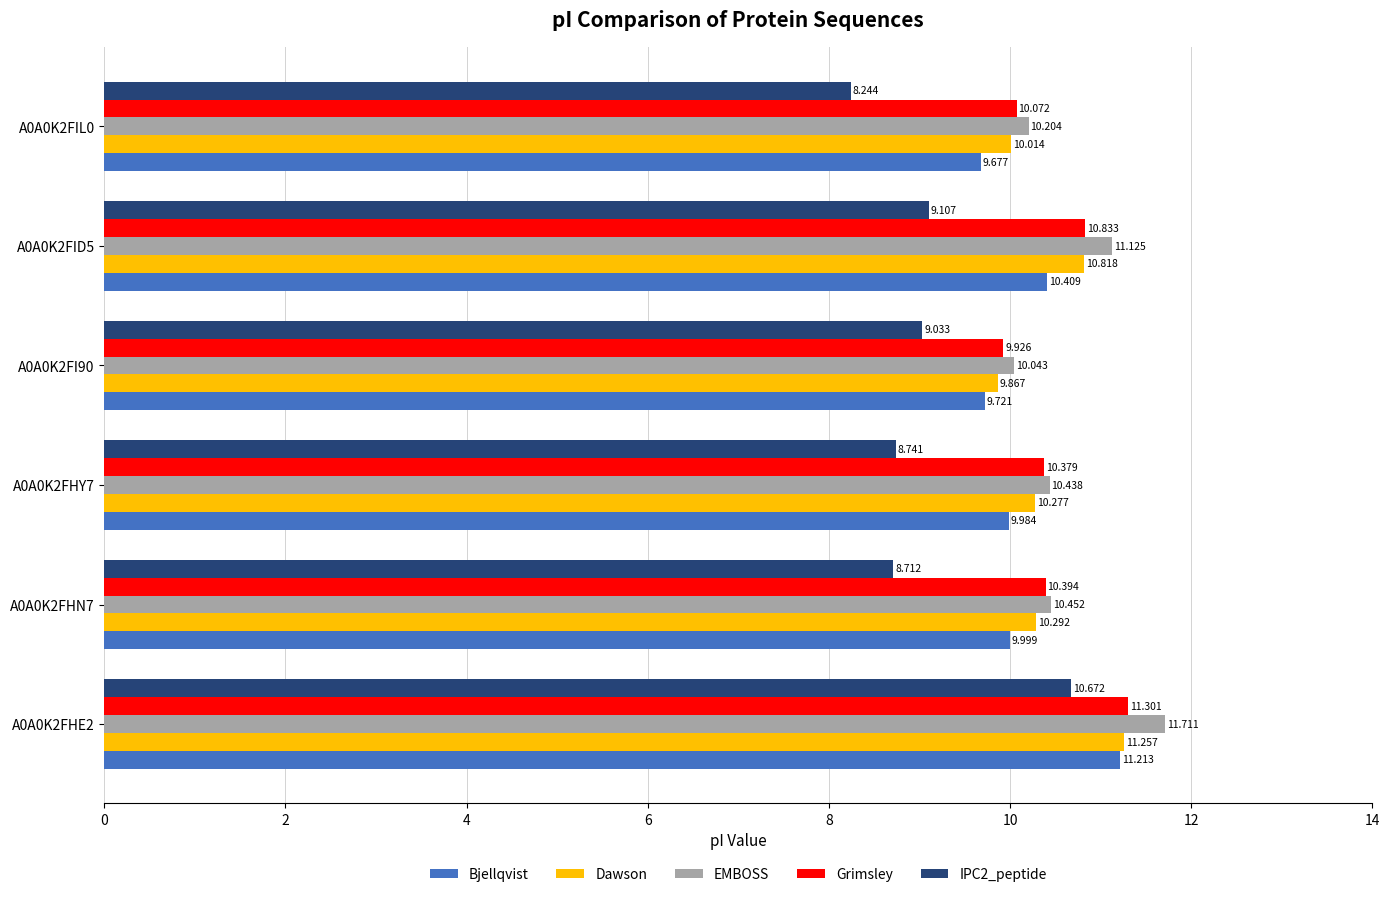

Which series changed the most between A0A0K2FHY7 and A0A0K2FI90?

Grimsley